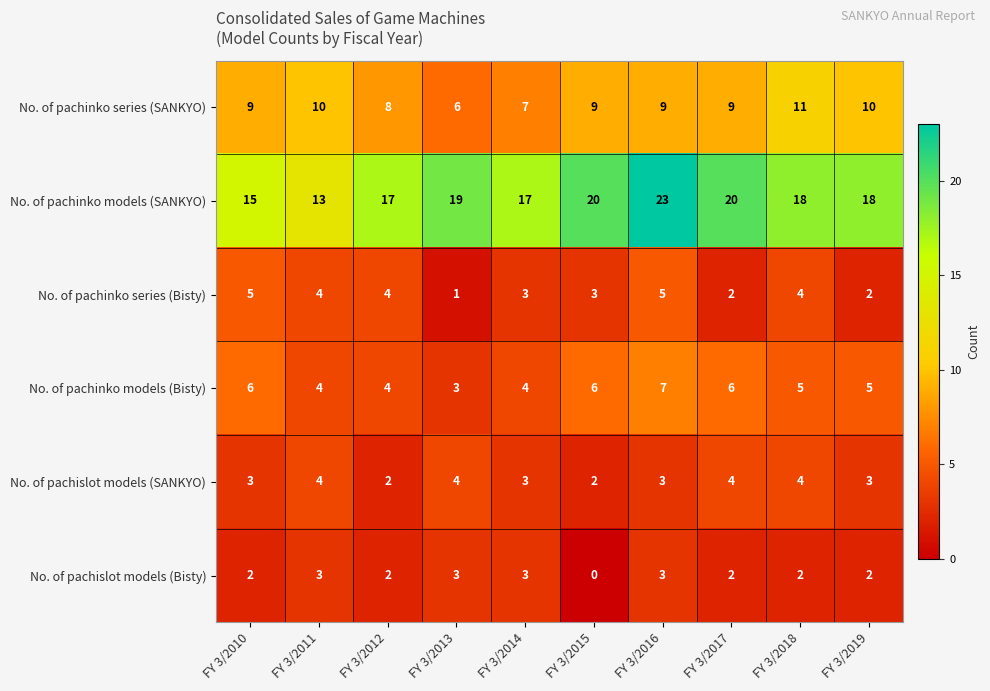

Read the No. of pachinko models (Bisty) value at FY 3/2018.

5